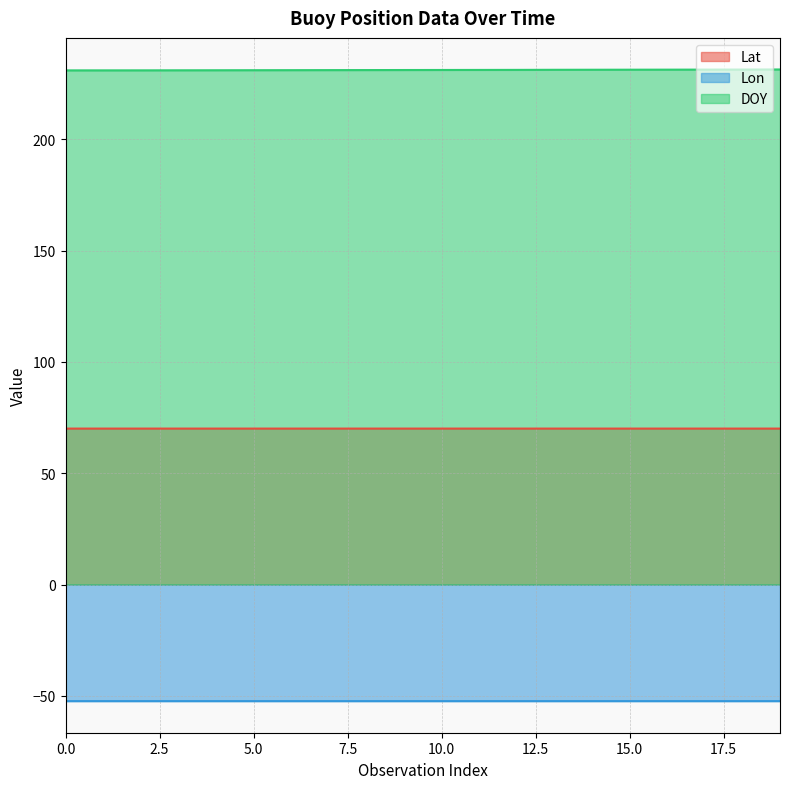

What is the total value across all series at 3?

248.7